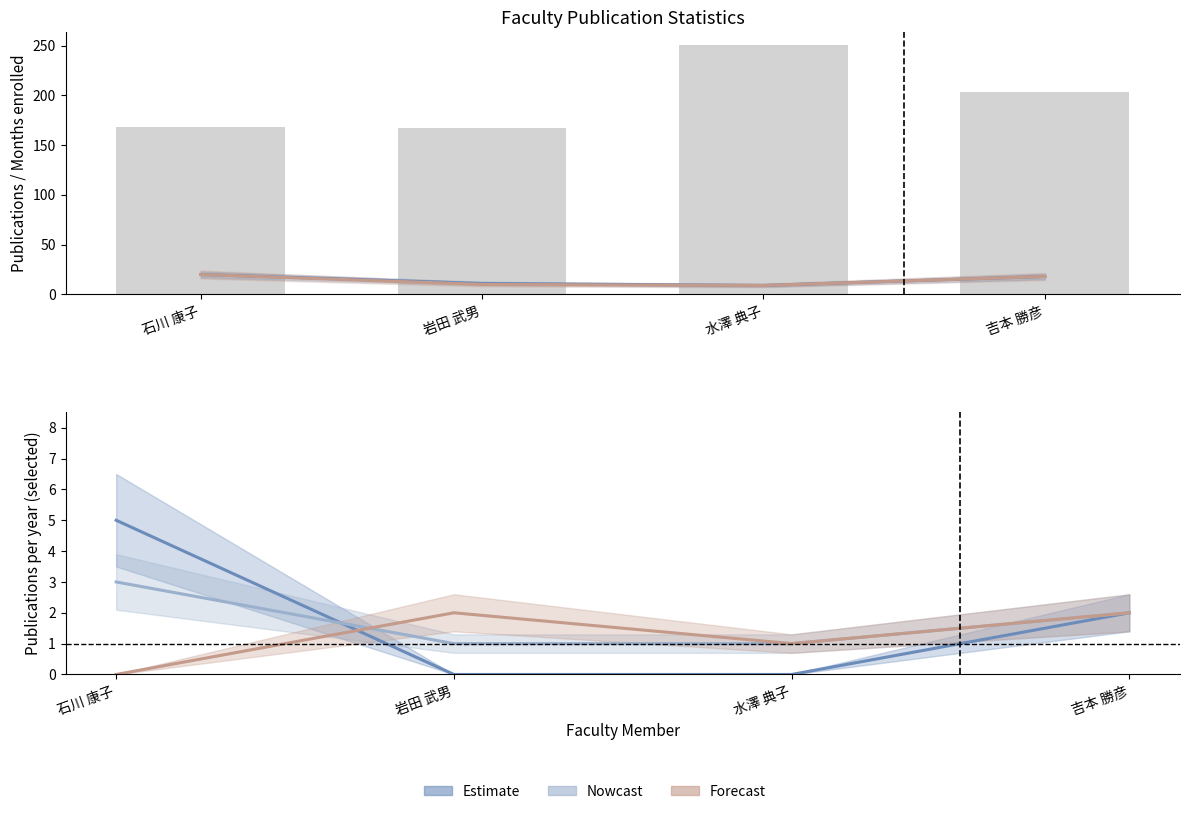

Is the value of 在籍月数 at 石川 康子 greater than the value of 著作2012 at 水澤 典子?

Yes